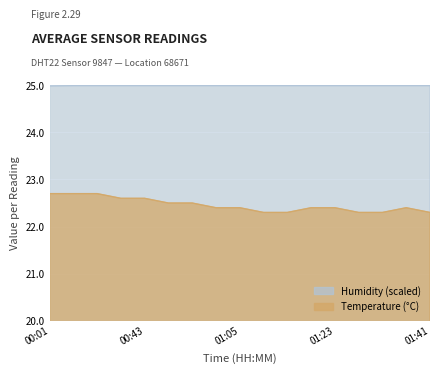

At how many categories does at least one series exceed 23?

17